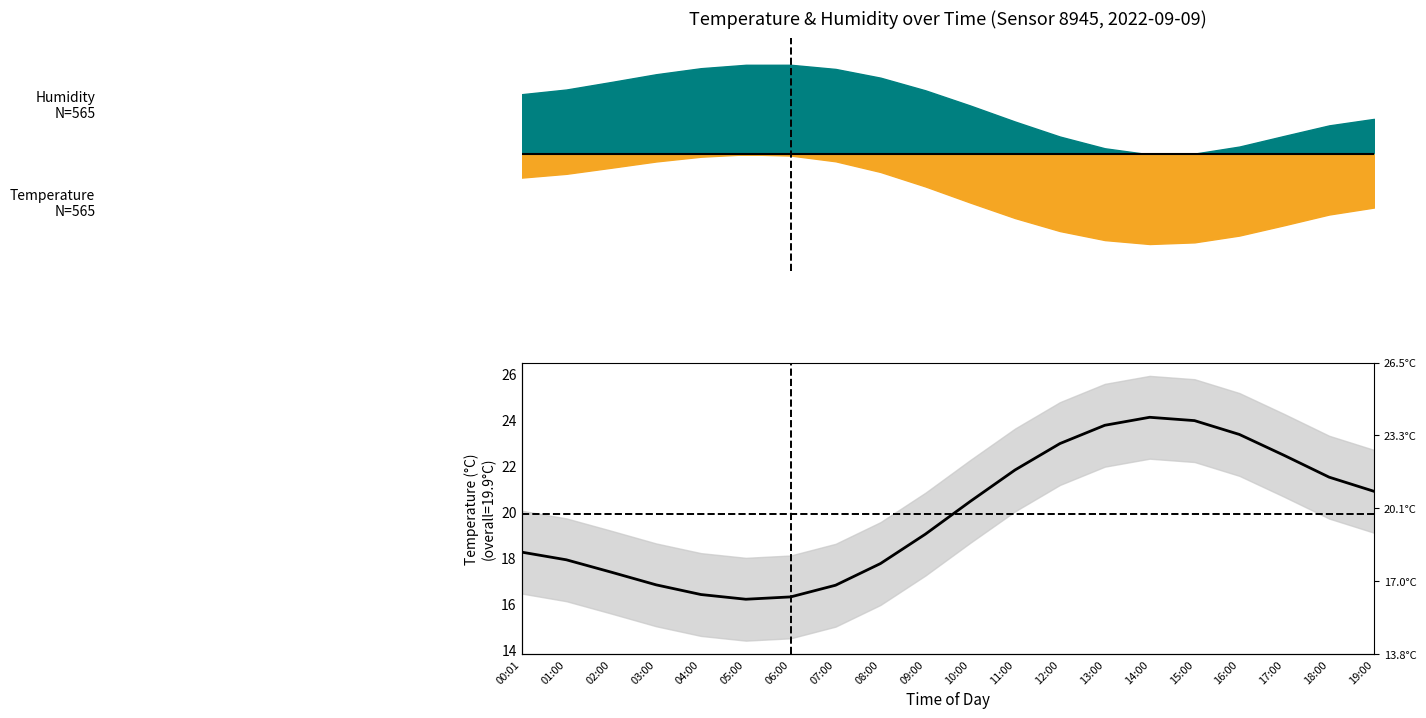

Reading left to right, list all the values displayed in this chart.

00:01=18.2	01:00=17.9	02:00=17.4	03:00=16.8	04:00=16.4	05:00=16.2	06:00=16.3	07:00=16.8	08:00=17.7	09:00=19.0	10:00=20.4	11:00=21.8	12:00=23.0	13:00=23.7	14:00=24.1	15:00=24.0	16:00=23.4	17:00=22.4	18:00=21.5	19:00=20.9